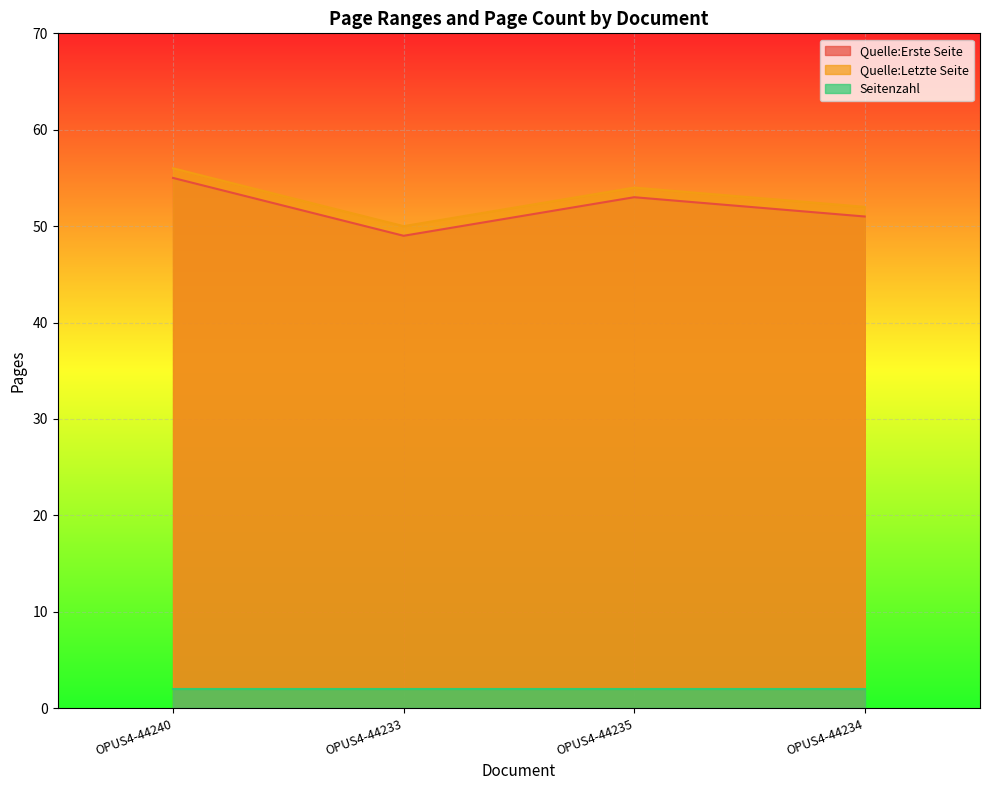

What is the label of the 3rd point from the right?

OPUS4-44233